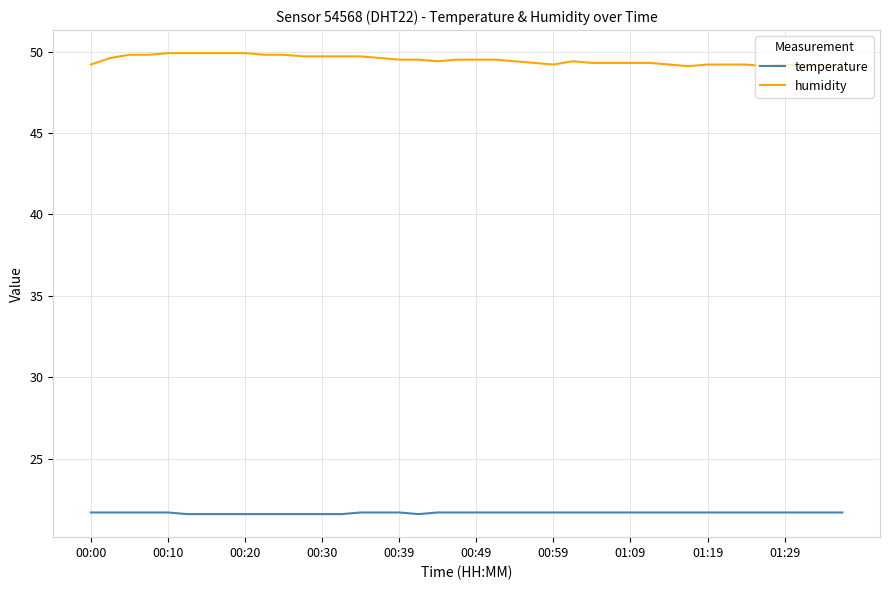

Which series has the largest range (max minus min)?

humidity